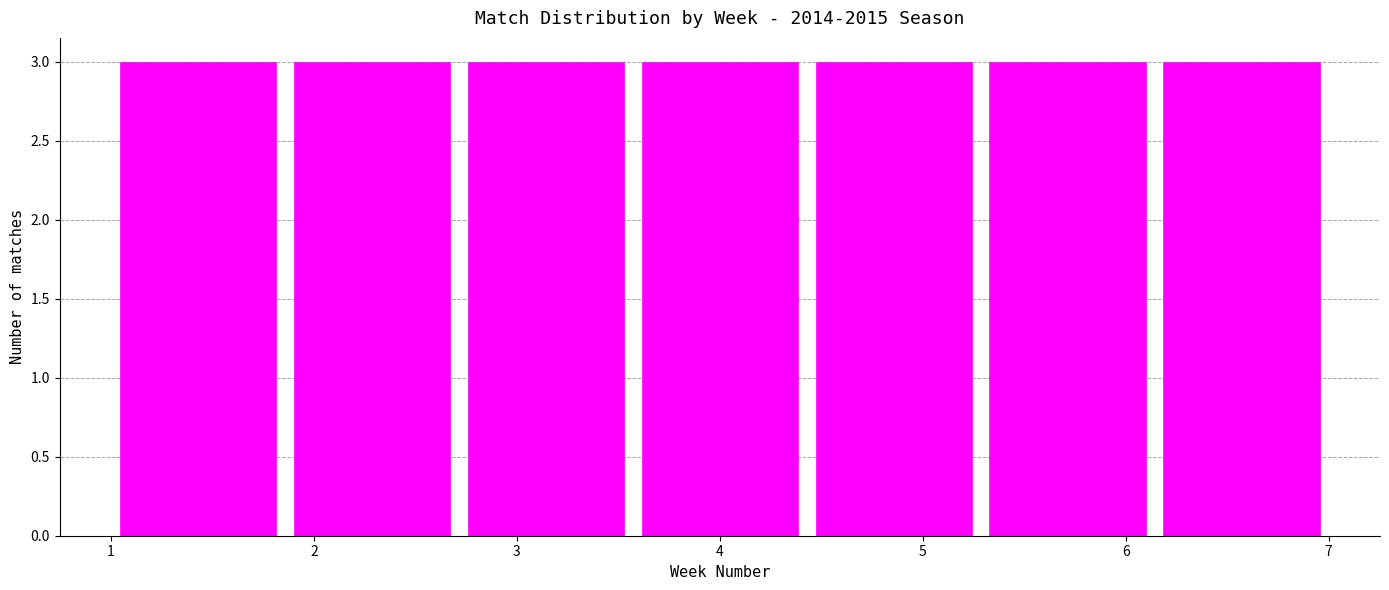

Reading left to right, list every bar in this chart as the range it spans on the x-axis followed by its height. Neither the bar edges nor the heights are printed on the chart, so give them approximately, as read against the axes.

1.0 to 1.9: 3
1.9 to 2.7: 3
2.7 to 3.6: 3
3.6 to 4.4: 3
4.4 to 5.3: 3
5.3 to 6.1: 3
6.1 to 7.0: 3